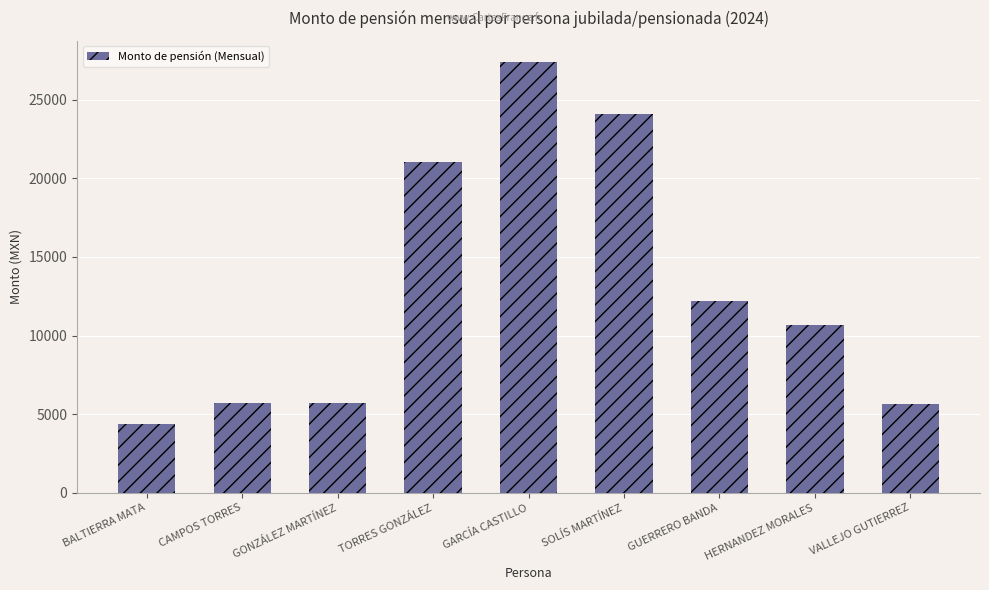

Are the bars horizontal?

No